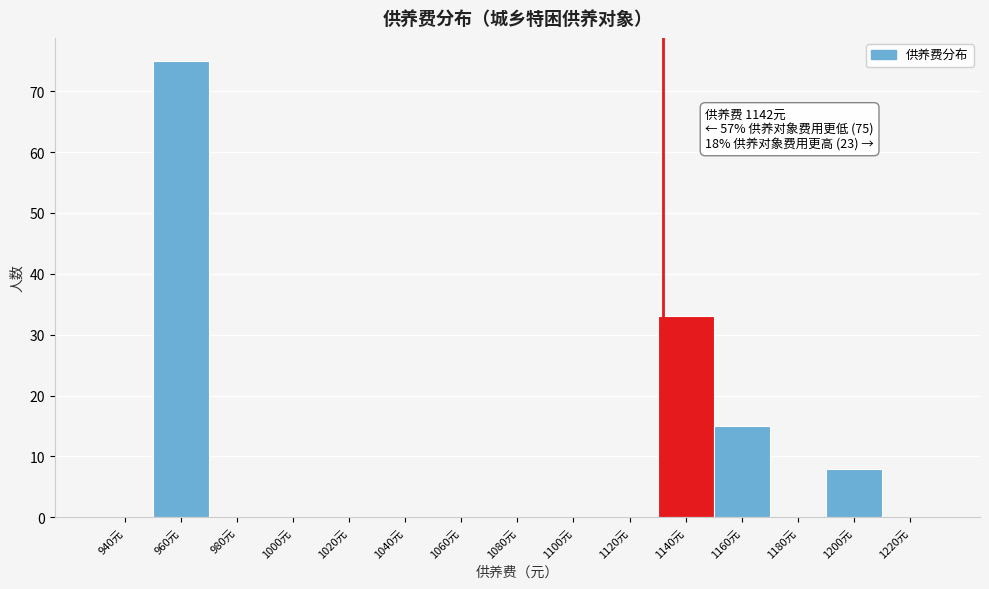

Reading left to right, transcribe all the data shown in this chart.

940元=0	960元=75	980元=0	1000元=0	1020元=0	1040元=0	1060元=0	1080元=0	1100元=0	1120元=0	1140元=33	1160元=15	1180元=0	1200元=8	1220元=0